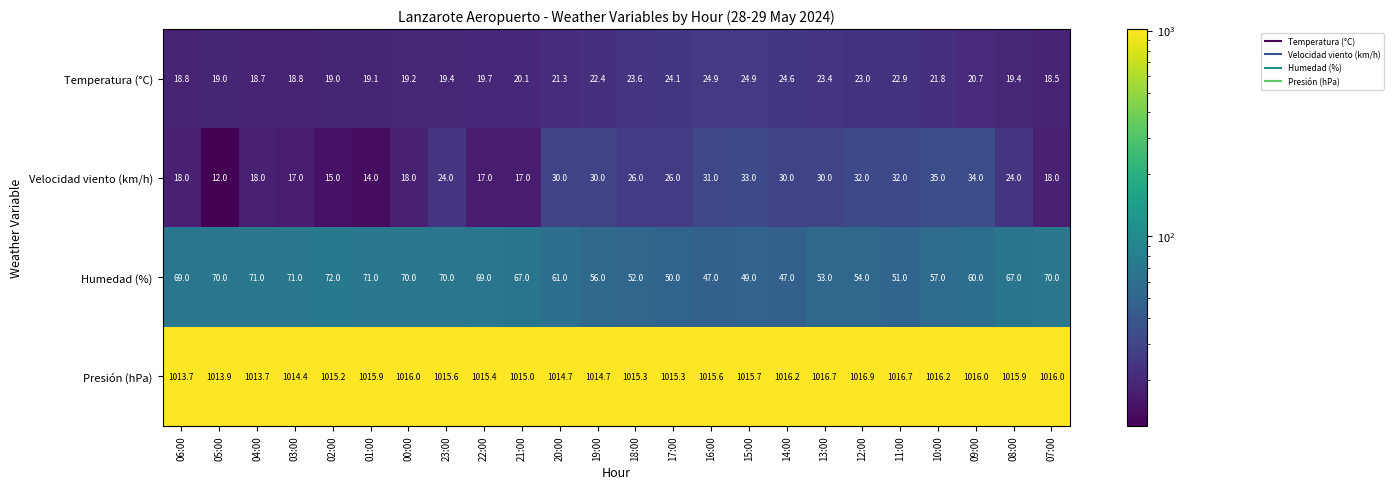

Which category has the highest value across all series?

12:00